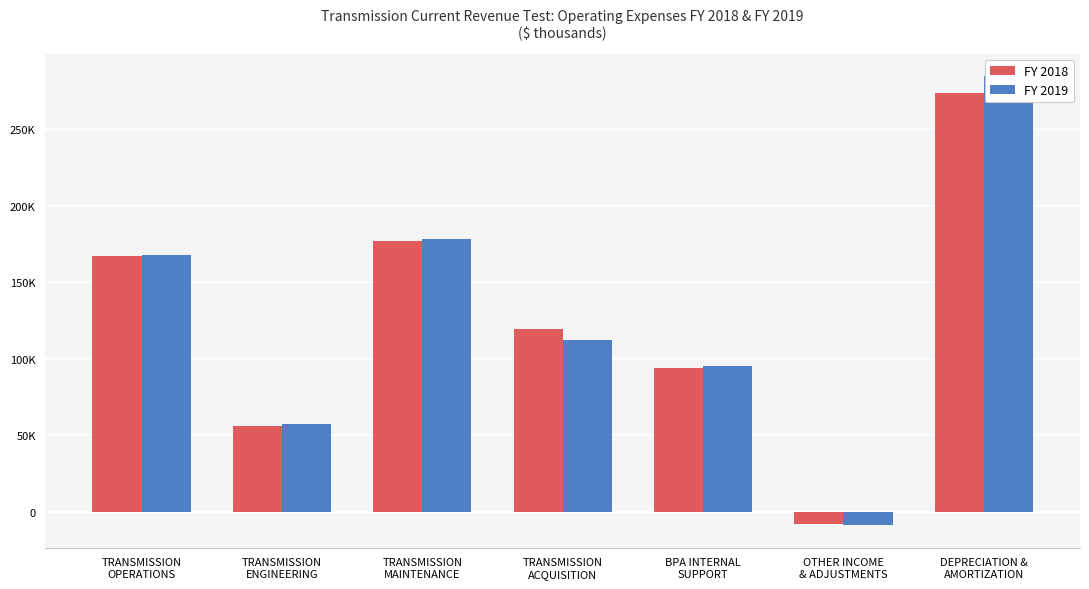

What is the total value across all series at BPA INTERNAL
SUPPORT?

189546.8